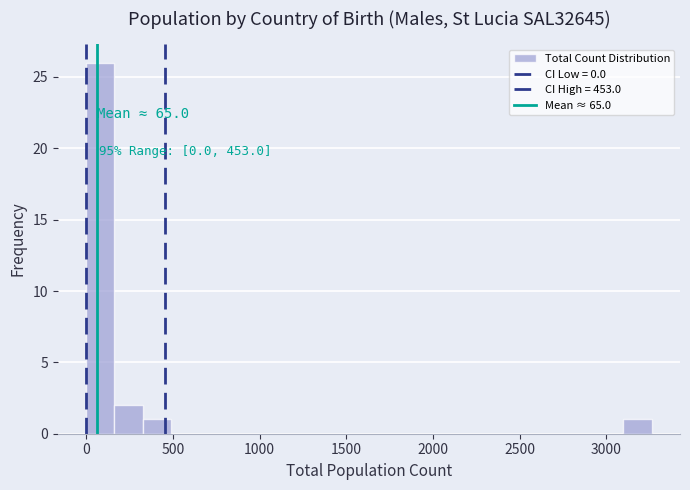

Around what value on the x-axis is the tallest bar? Give the approximate position of its centre, as read against the axis.

100